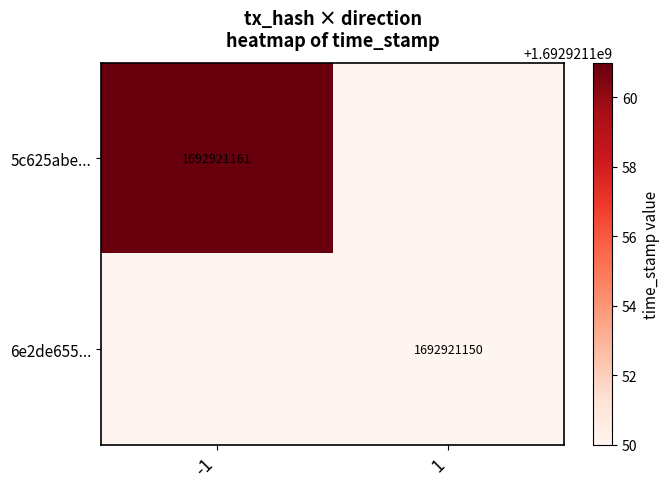

True or false: 6e2de655... has a value of 2863728247 at 1.

False